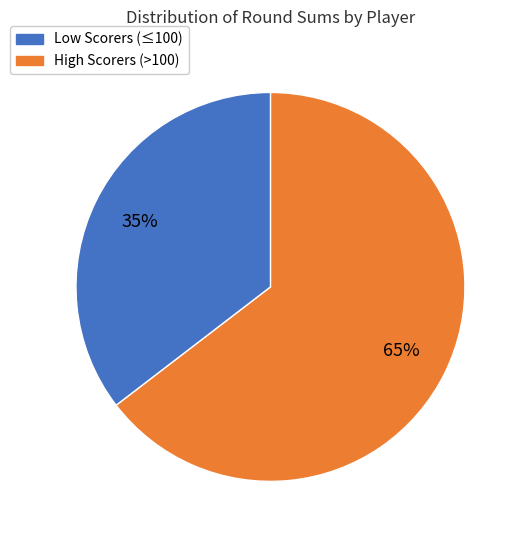

To the nearest percent, what is the average slice percentage?

50%